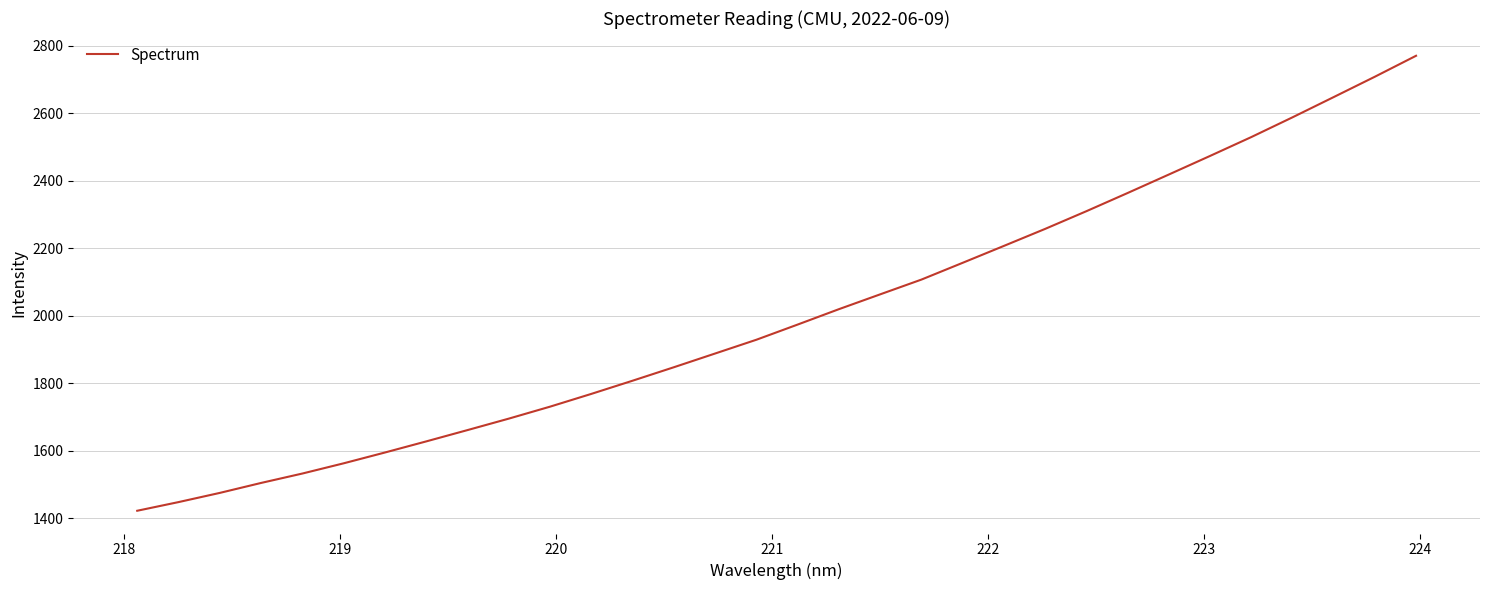

What is the difference between the maximum and minimum values?

1348.2